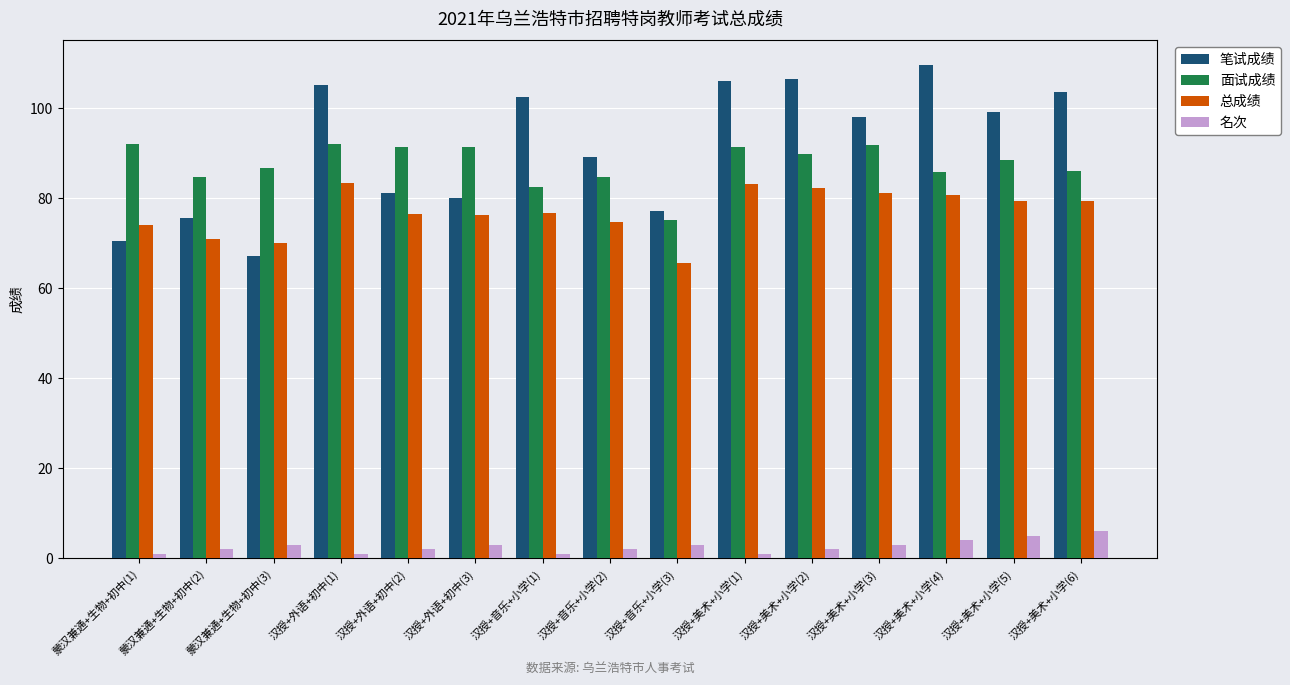

Are the bars grouped side by side (vs. stacked)?

Yes